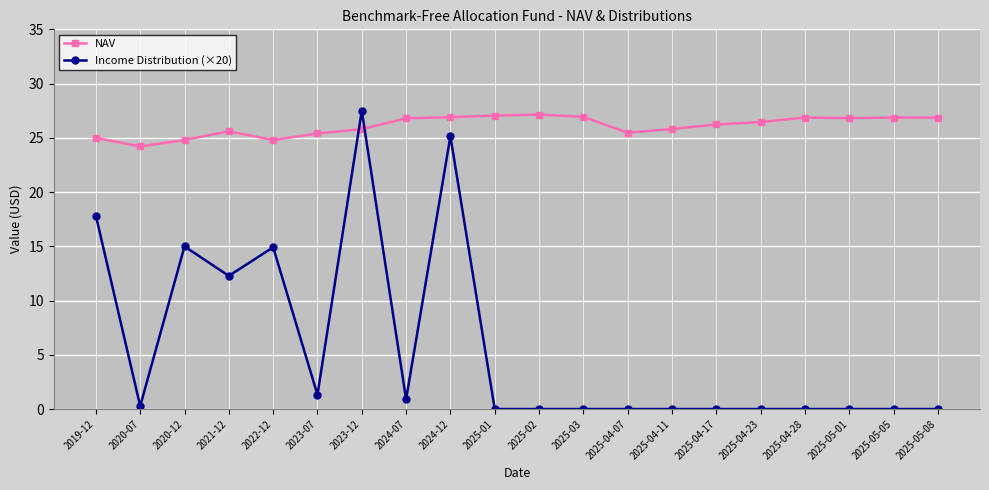

Is this an area chart (filled region under the line)?

No